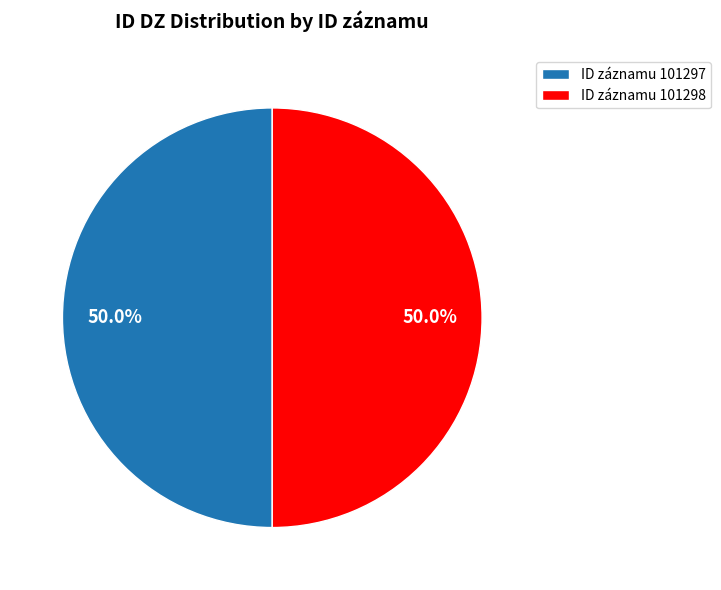

Approximately how many times larger is the value at ID záznamu 101298 compared to ID záznamu 101297?

1.0